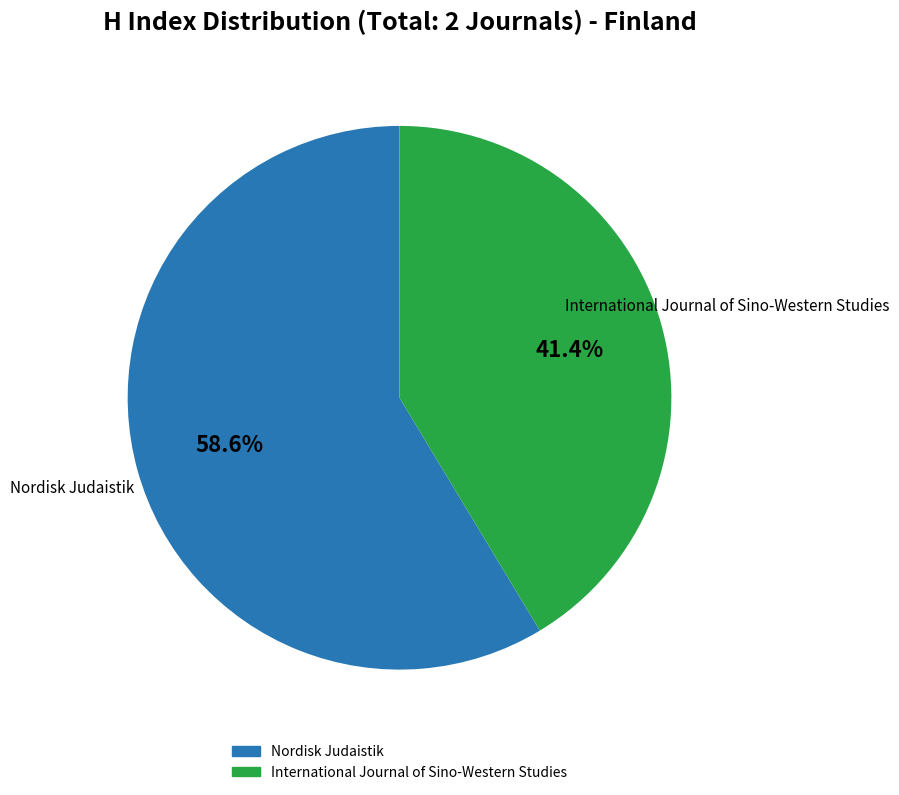

Between Nordisk Judaistik and International Journal of Sino-Western Studies, which is larger?

Nordisk Judaistik